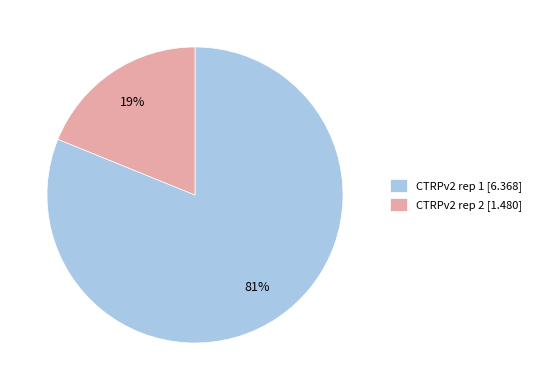

To the nearest percent, what percentage of the pie is CTRPv2 rep 2?

19%